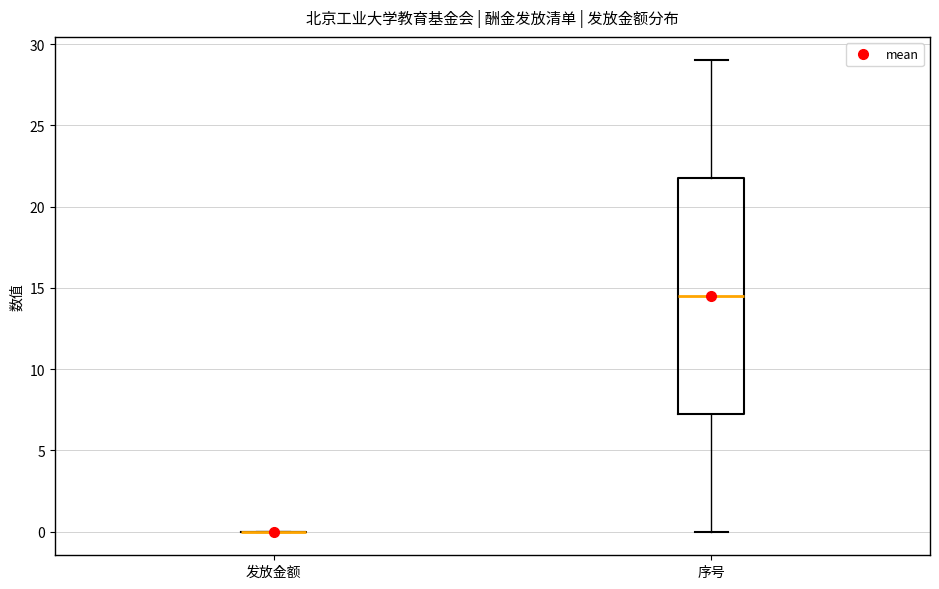

Reading left to right, read every box against the y-axis: the position of its median line, the range the box covers, and the ends of its whiskers. The values are not printed on the chart, so give them approximately, as read against the axis.

发放金额: box collapsed to a line at 0.0, whiskers 0.0 to 0.0
序号: median 14.5, box 7.5 to 22.0, whiskers 0.0 to 29.0